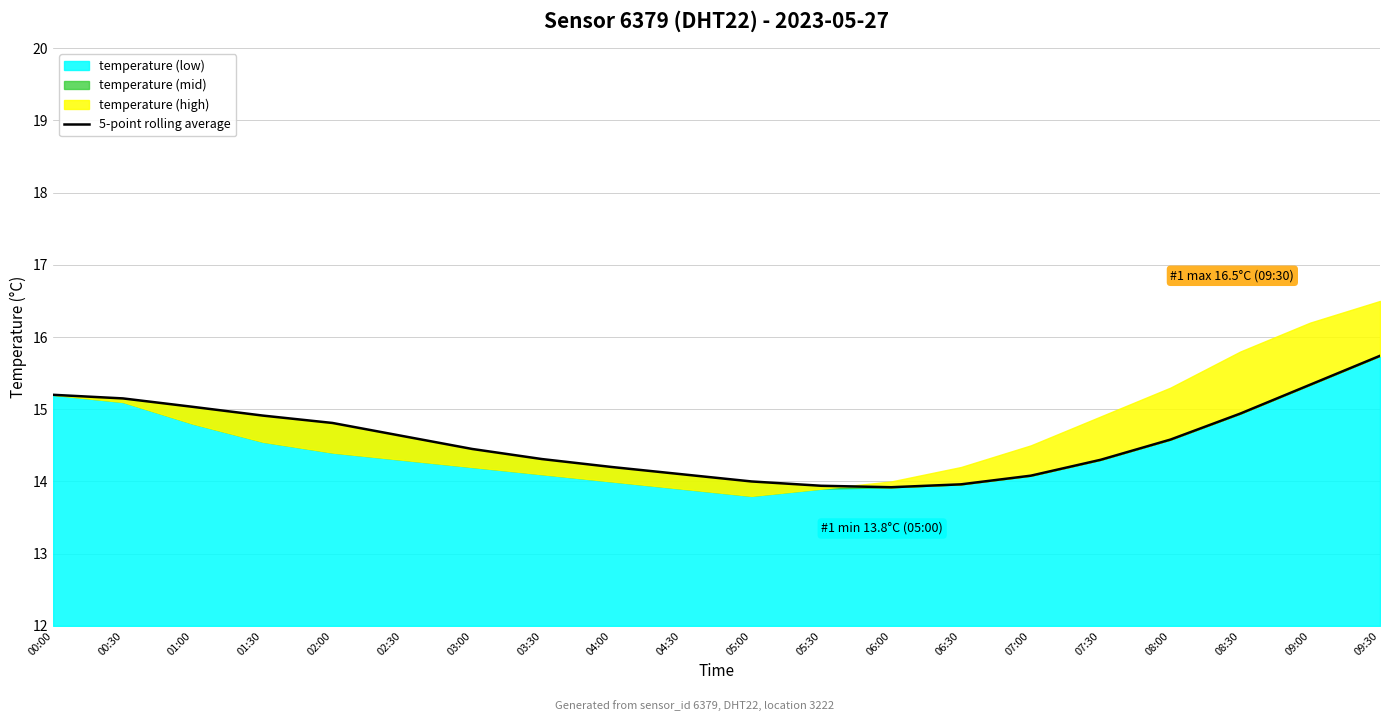

Reading left to right, what are all the values shown in this chart?

15.2	15.1	15.0	14.9	14.8	14.6	14.4	14.3	14.2	14.1	14.0	13.9	13.9	14.0	14.1	14.3	14.6	14.9	15.3	15.7